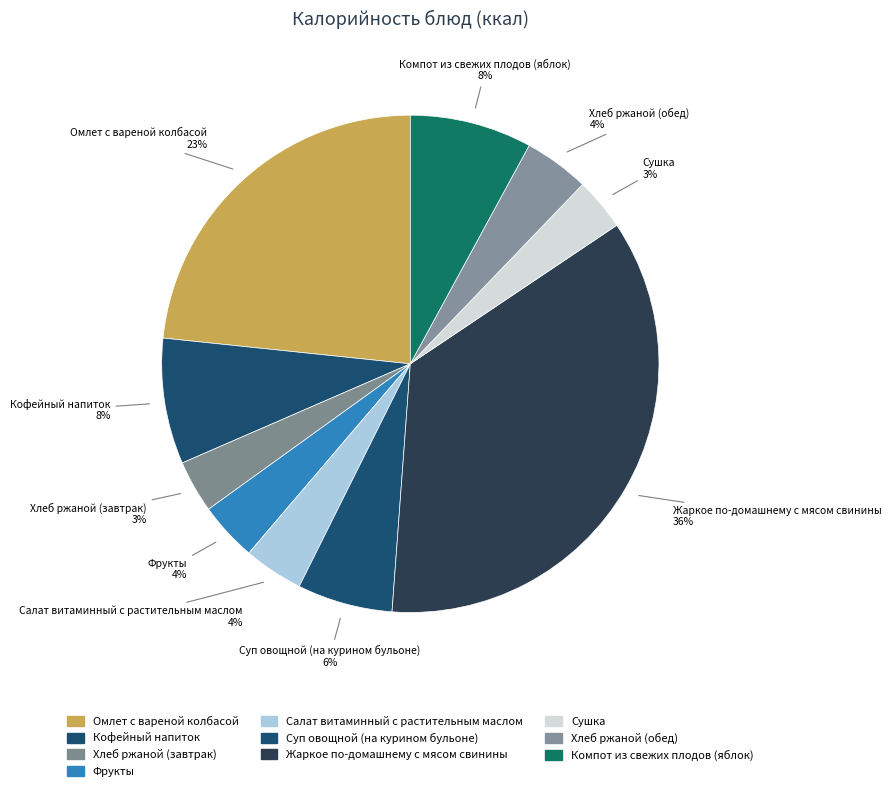

The Жаркое по-домашнему с мясом свинины slice represents 26% of the pie. True or false?

False